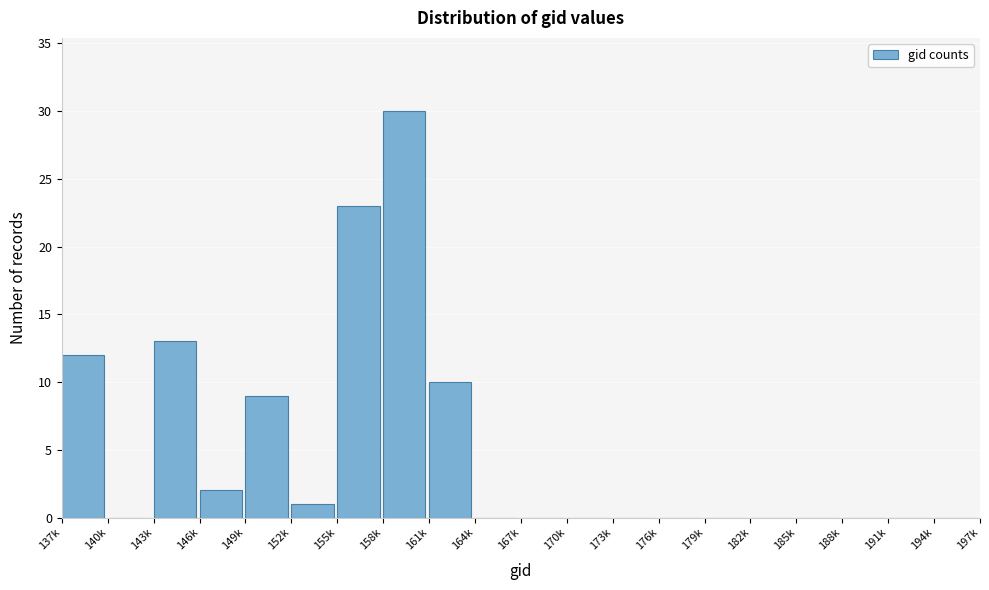

Reading right to left, list all the values displayed in this chart.

194k=0	191k=0	188k=0	185k=0	182k=0	179k=0	176k=0	173k=0	170k=0	167k=0	164k=0	161k=10	158k=30	155k=23	152k=1	149k=9	146k=2	143k=13	140k=0	137k=12